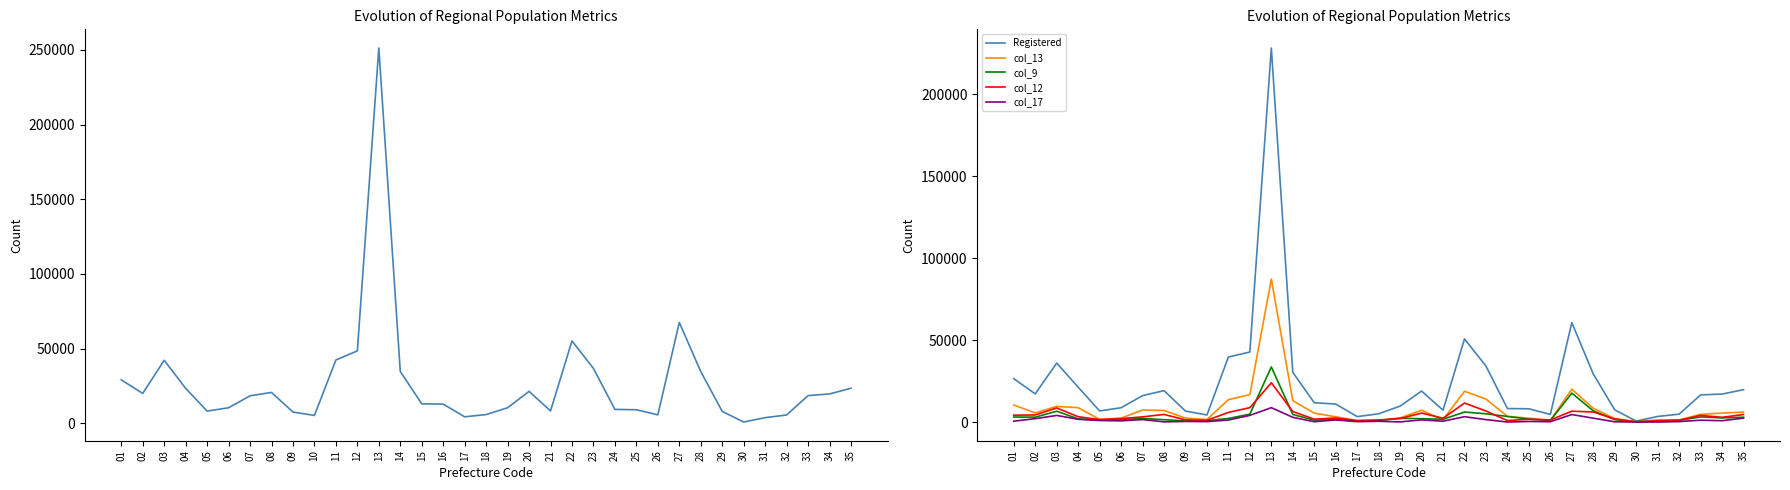

Reading right to left, what are all the values shown in this chart?

Total: 23552	19741	18649	5669	3882	958	8051	34711	67550	5759	9169	9404	36798	55237	8377	21472	10508	5952	4455	12923	13144	34766	251170	48563	42468	5382	7629	20757	18497	10498	8265	23487	42253	20103	29198
Registered: 19749	17062	16557	4798	3392	564	7403	29366	60701	4636	8070	8228	34159	50738	7233	18913	9710	5016	3317	10985	11764	30356	228338	42756	39672	4295	6699	19159	16103	8713	6773	21274	35985	17187	26489
col_13: 6059	5462	4669	1160	1332	40	2129	8394	20062	1039	2337	3477	14012	18781	1380	7179	2522	927	998	3191	5435	13005	87283	16703	13649	1500	2424	7048	7305	2400	1594	8746	9575	5564	10371
col_9: 2918	2521	3123	1015	552	177	1484	6821	17651	954	1743	3414	5026	6099	1685	2029	2280	939	622	1523	1138	4601	33619	4804	2165	842	668	1407	2222	1604	1199	1937	6608	2978	3046
col_12: 4573	2875	4035	1160	745	135	1860	6121	6622	1240	1703	882	6719	11586	2284	5448	2129	1223	820	2470	1738	6389	23940	8776	5860	1058	1312	4633	3157	2091	1476	3256	8584	4324	4175
col_17: 2379	798	1111	254	3	10	142	2352	4564	198	339	0	1475	3249	500	1283	72	463	226	1262	186	2872	8759	4064	1204	246	334	104	1488	720	911	1673	4036	2042	512